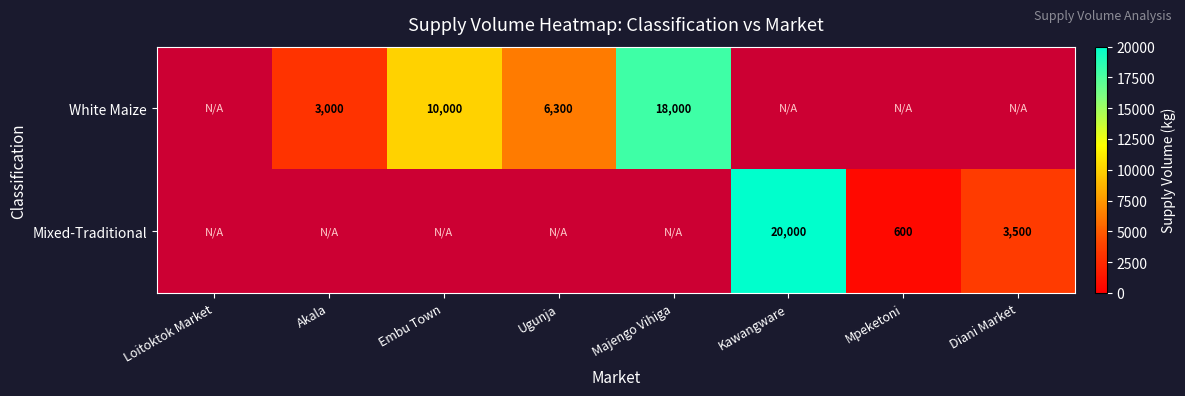

Which category has the lowest value across all series?

Mpeketoni